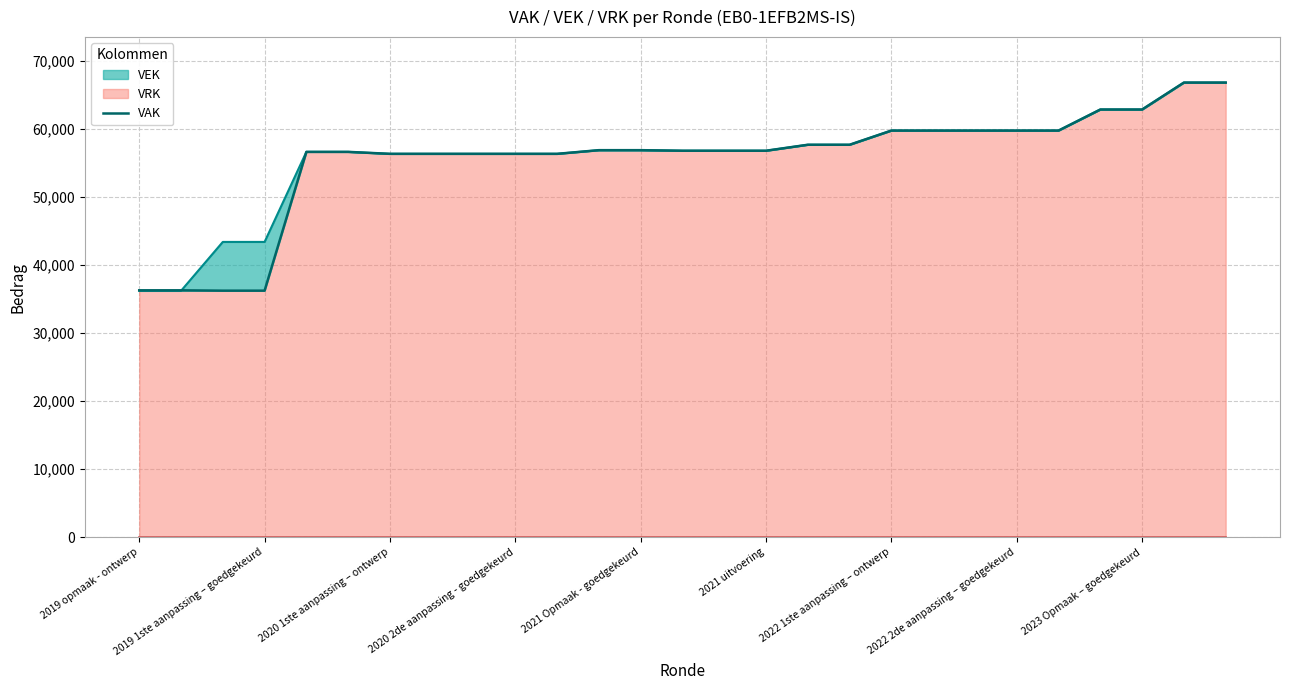

What is the maximum value shown in the chart?

66823